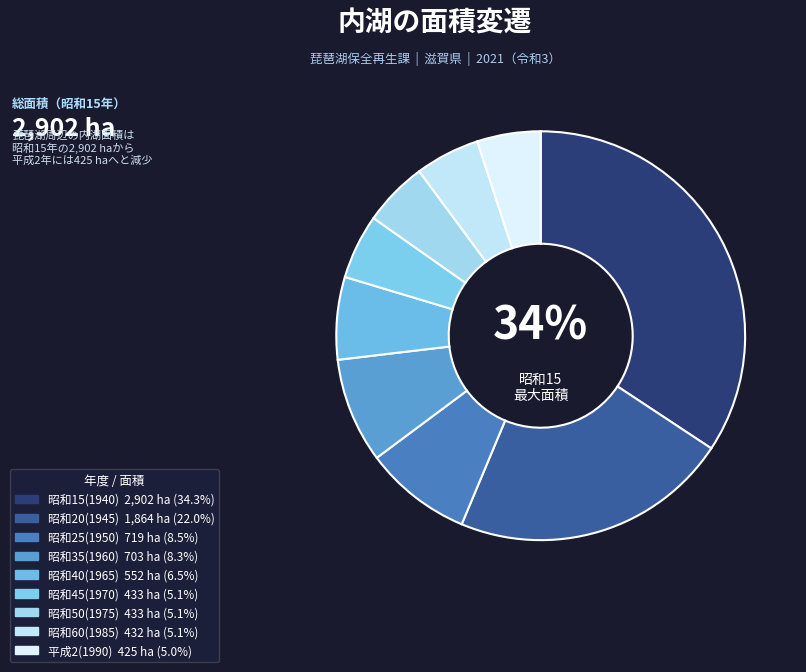

To the nearest percent, what is the combined percentage of 平成2(1990) and 昭和20(1945)?

27%